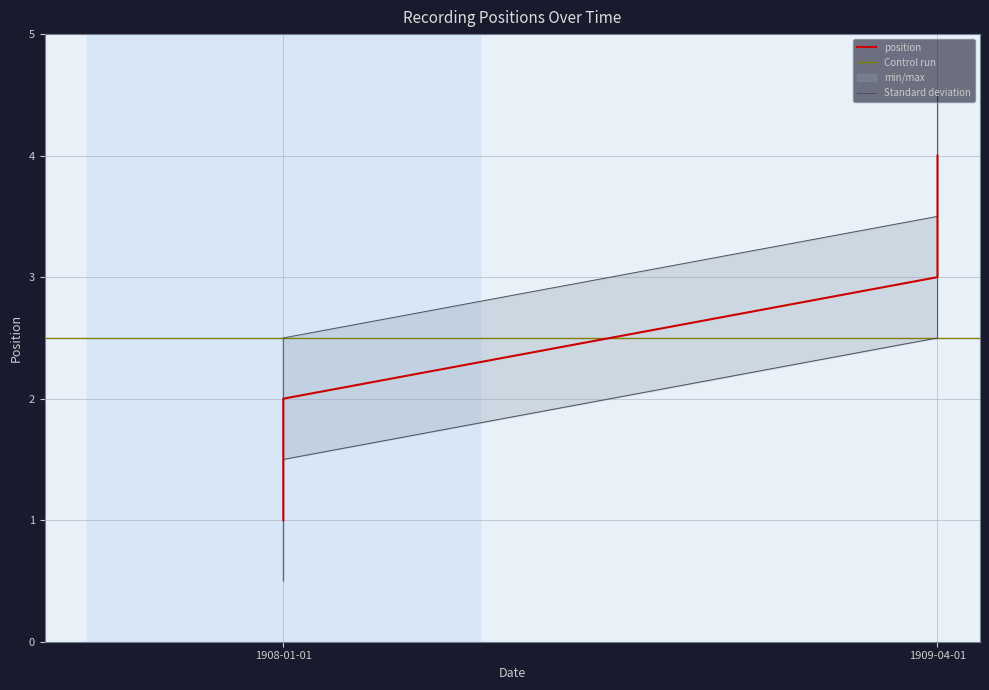

What is the value of the 3rd point from the left?

3